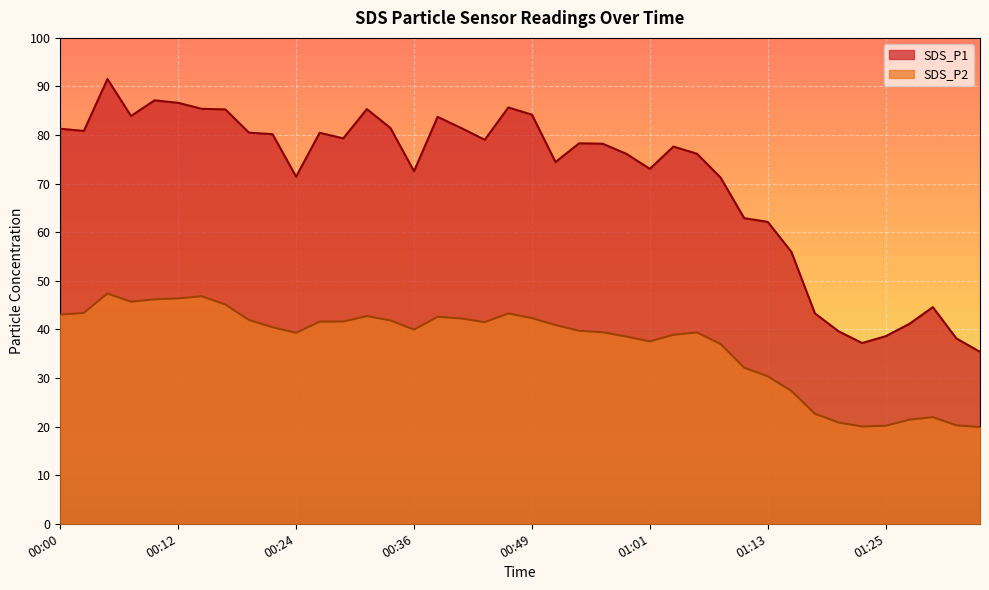

Rank the series by their maximum value, from lowest to highest.

SDS_P2, SDS_P1